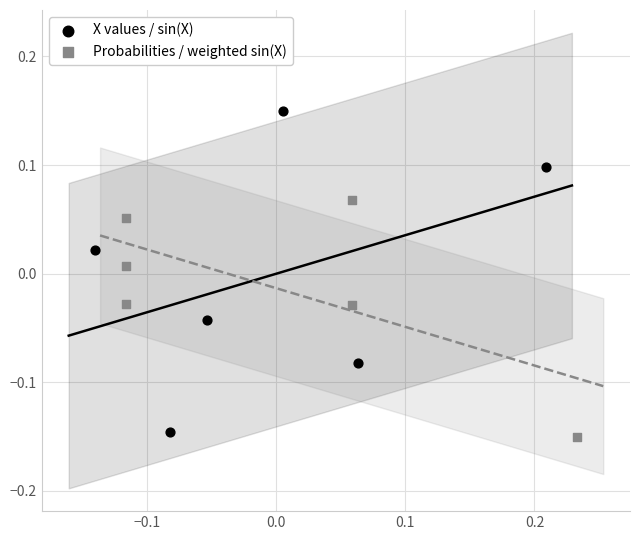

What are all the series names shown in the legend?

X values / sin(X), Probabilities / weighted sin(X)